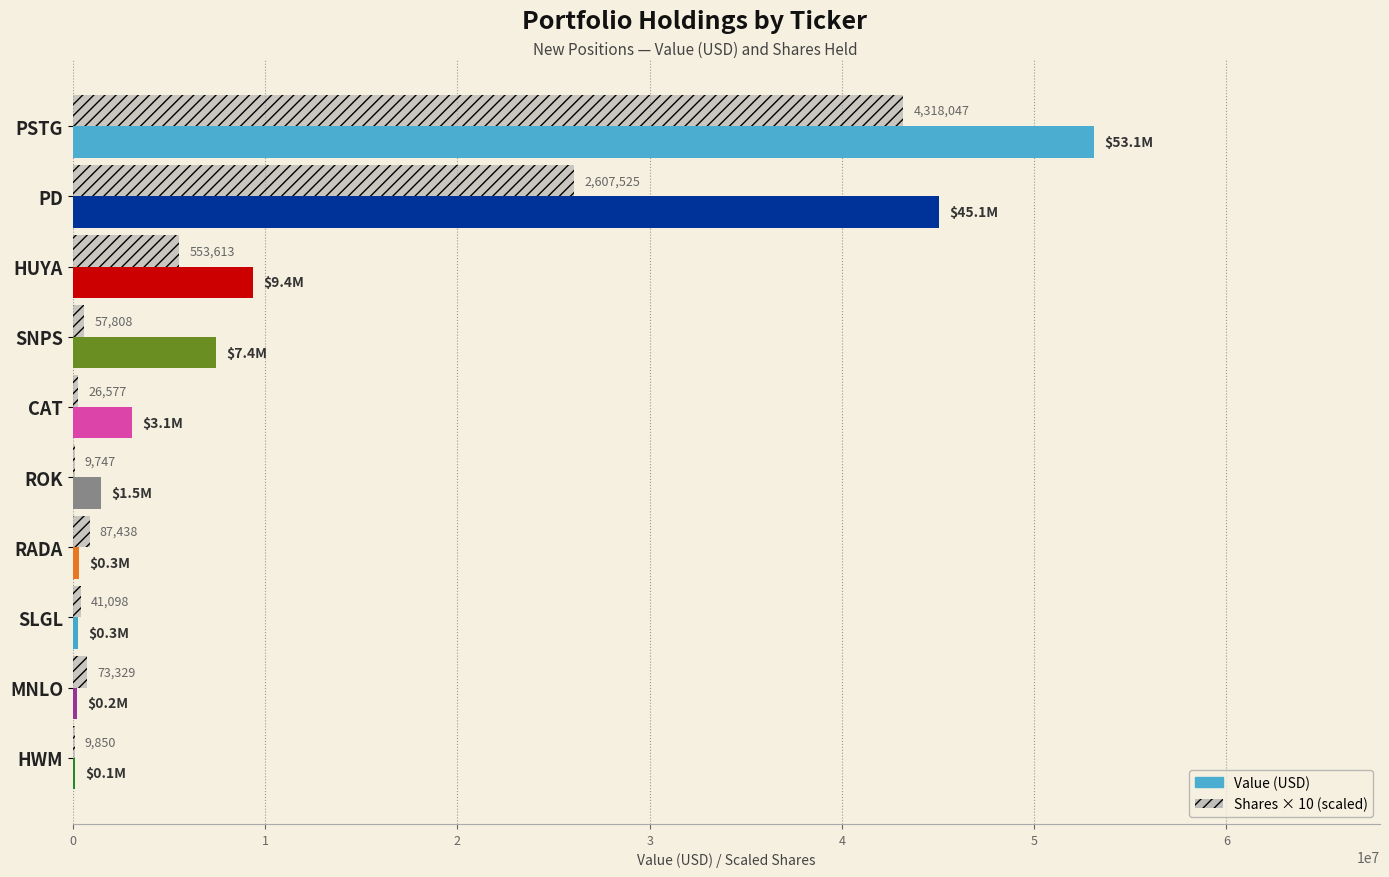

The Shares × 10 series shows 26075250 at PD. True or false?

True